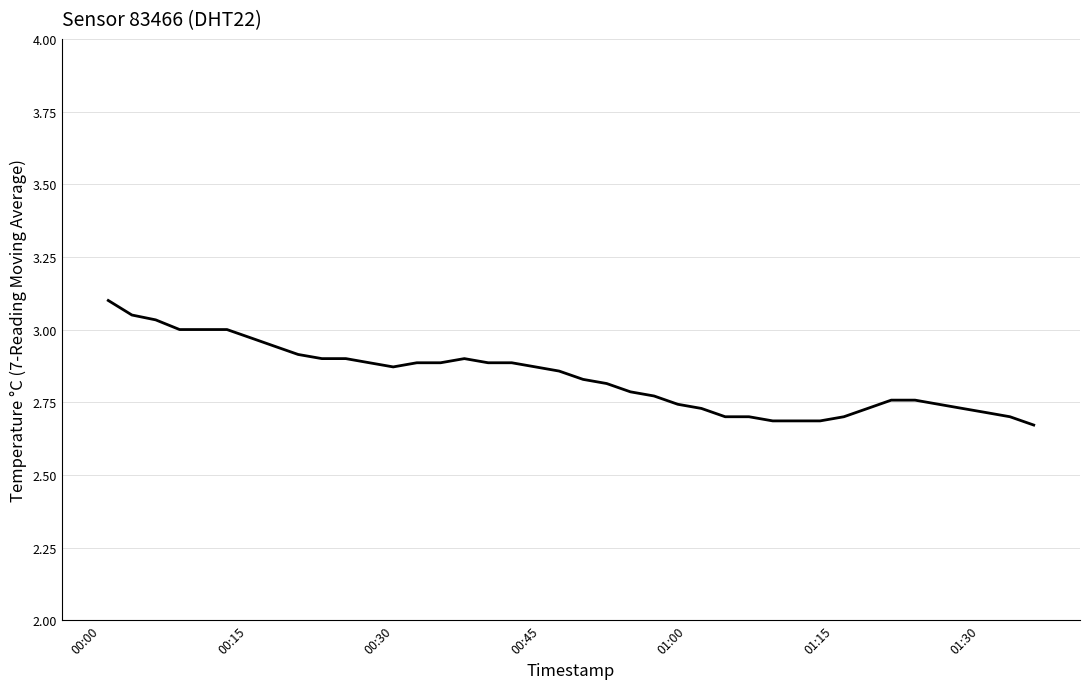

What is the greatest value displayed?

3.1